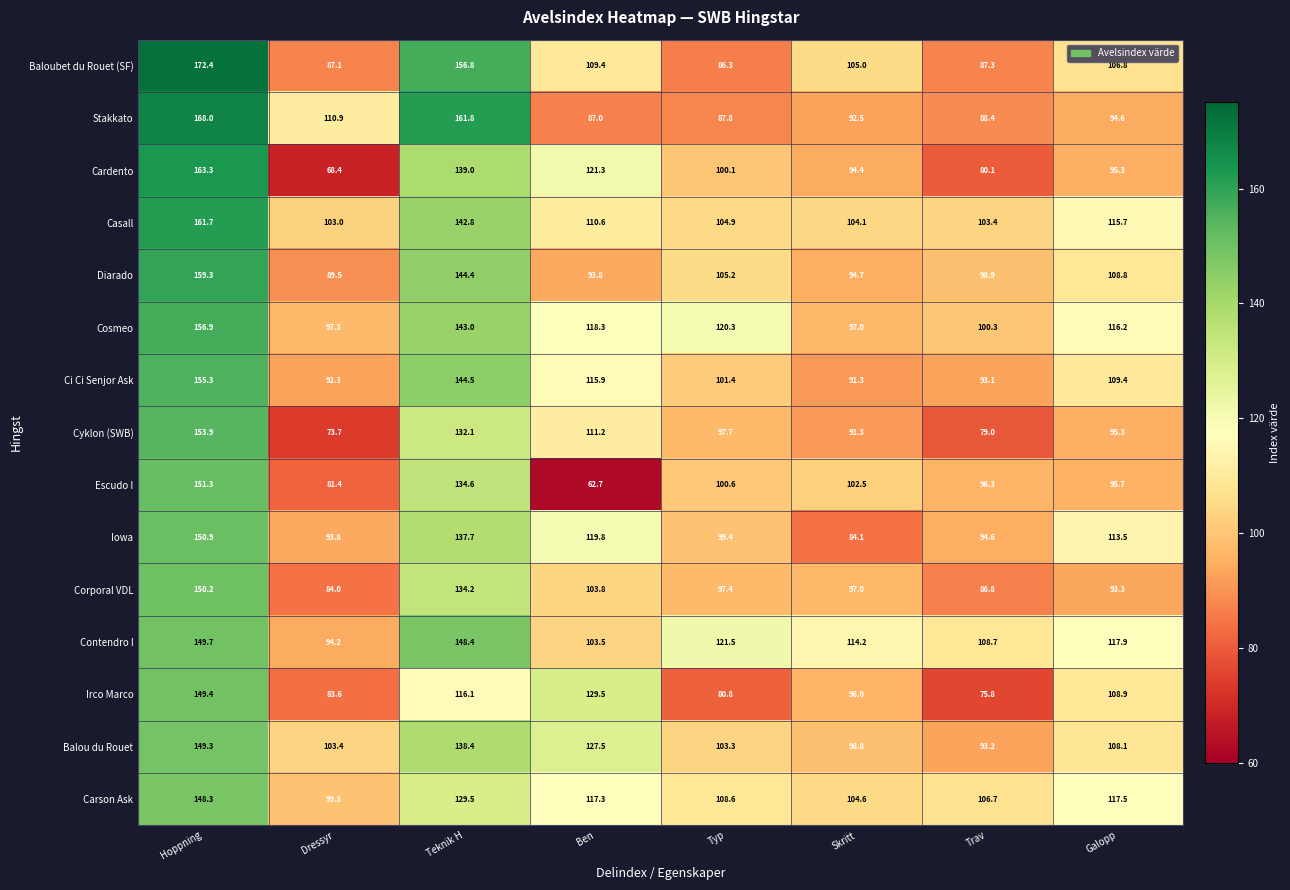

True or false: Irco Marco has a value of 80.8 at Typ.

True